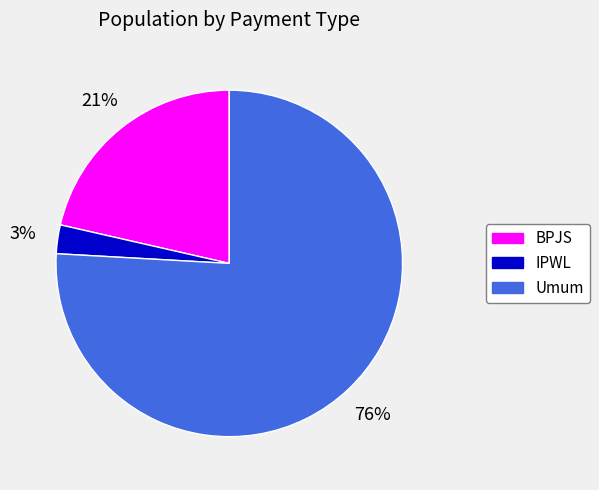

True or false: IPWL accounts for 15% of the total.

False